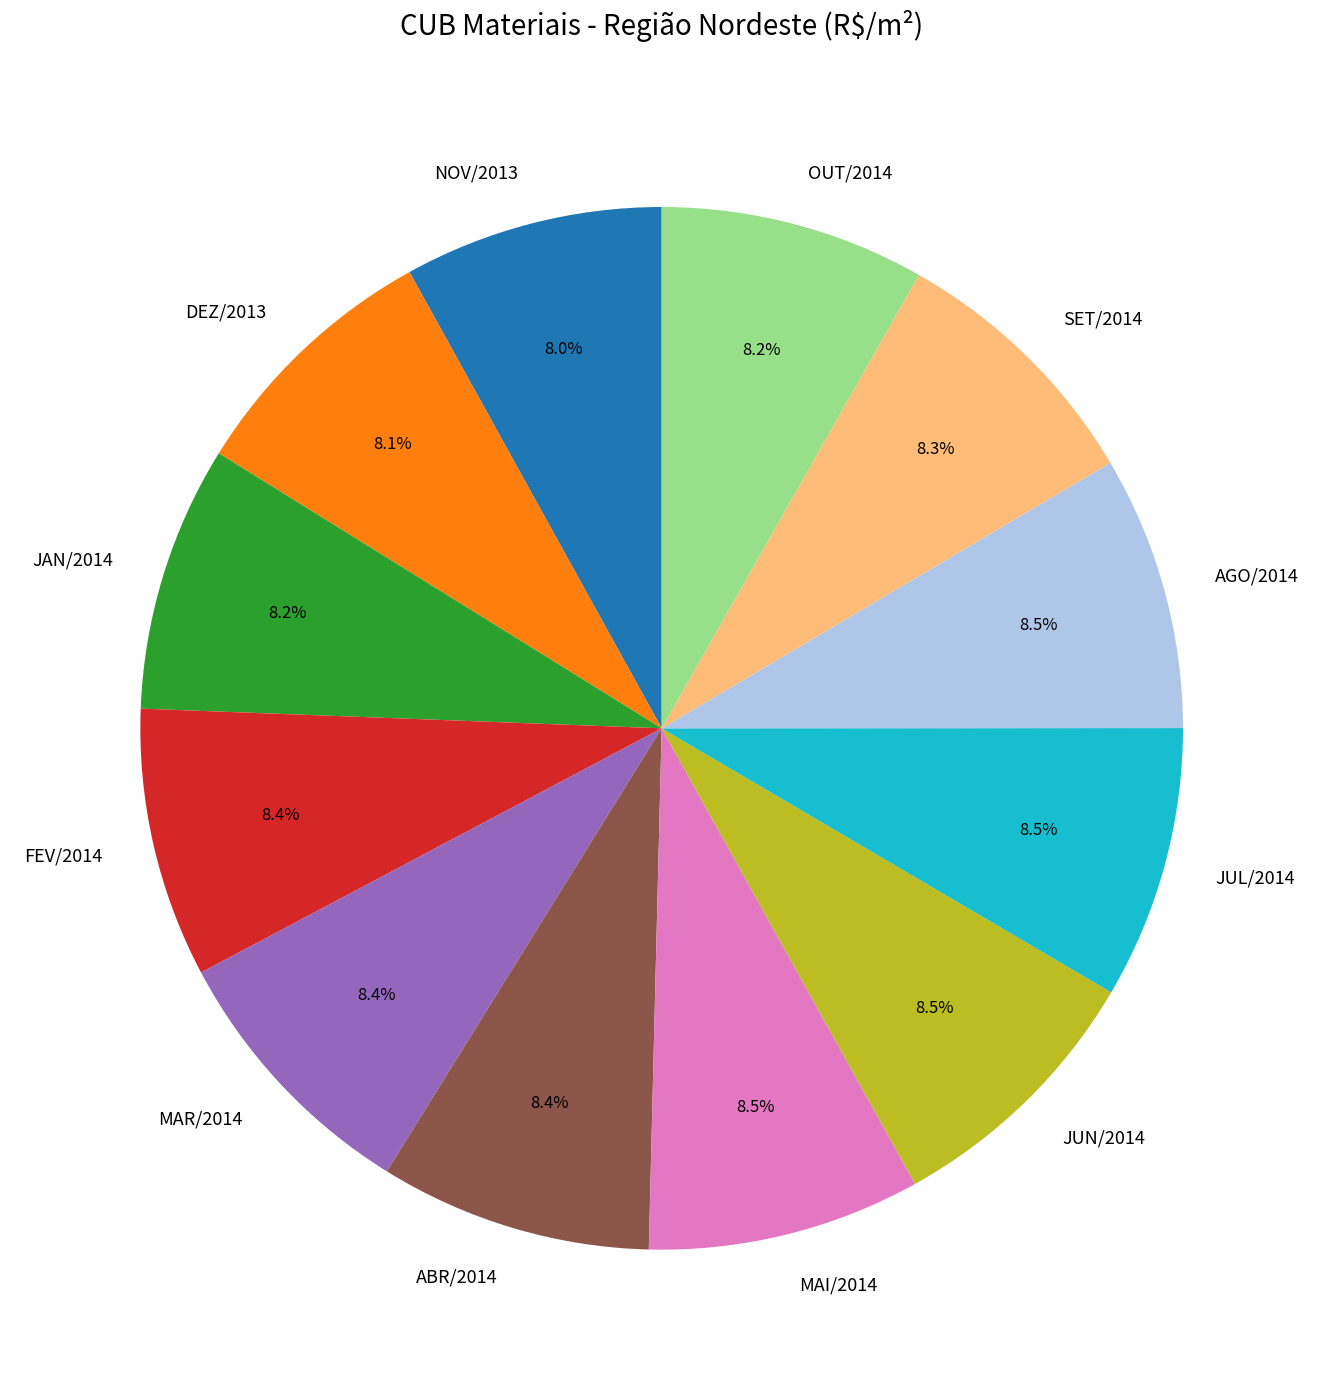

To the nearest percent, what percentage of the pie is ABR/2014?

8%